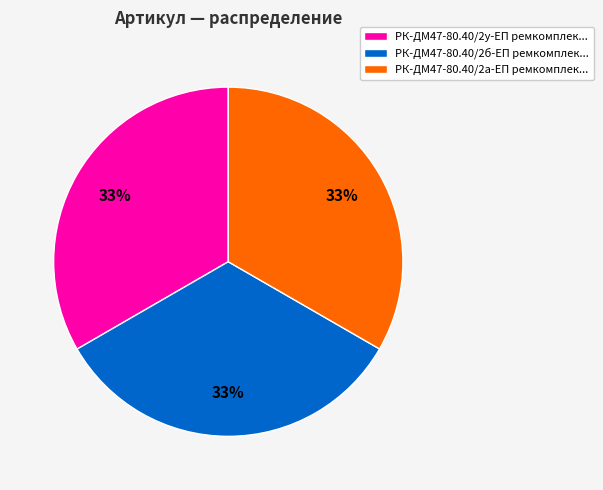

What is the ratio of the value at РК-ДМ47-80.40/2у-ЕП ремкомплек... to the value at РК-ДМ47-80.40/2а-ЕП ремкомплек...?

1.0